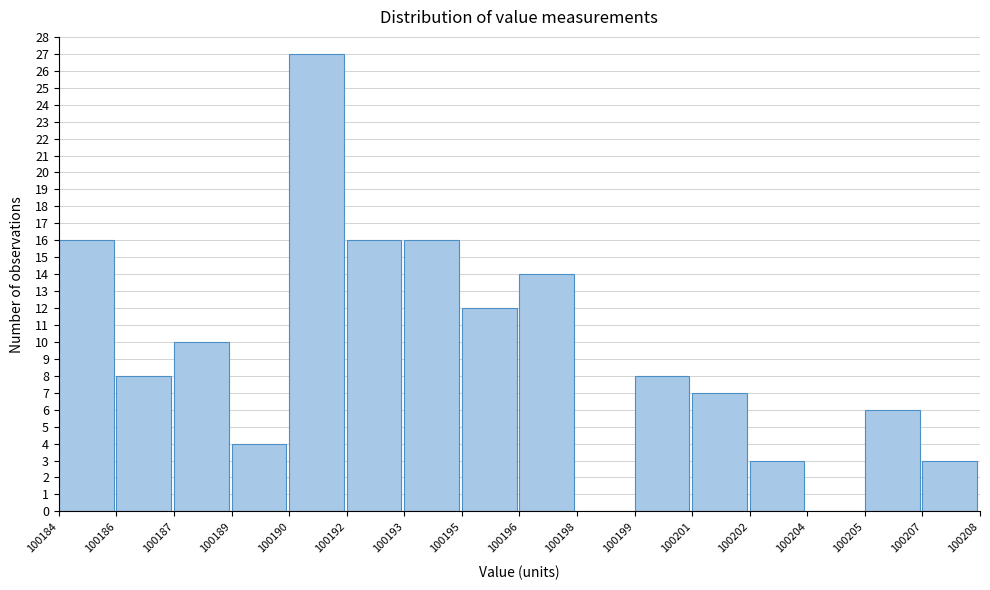

Reading left to right, extract all data points from this chart.

100184=16	100186=8	100187=10	100189=4	100190=27	100192=16	100193=16	100195=12	100196=14	100198=0	100199=8	100201=7	100202=3	100204=0	100205=6	100207=3